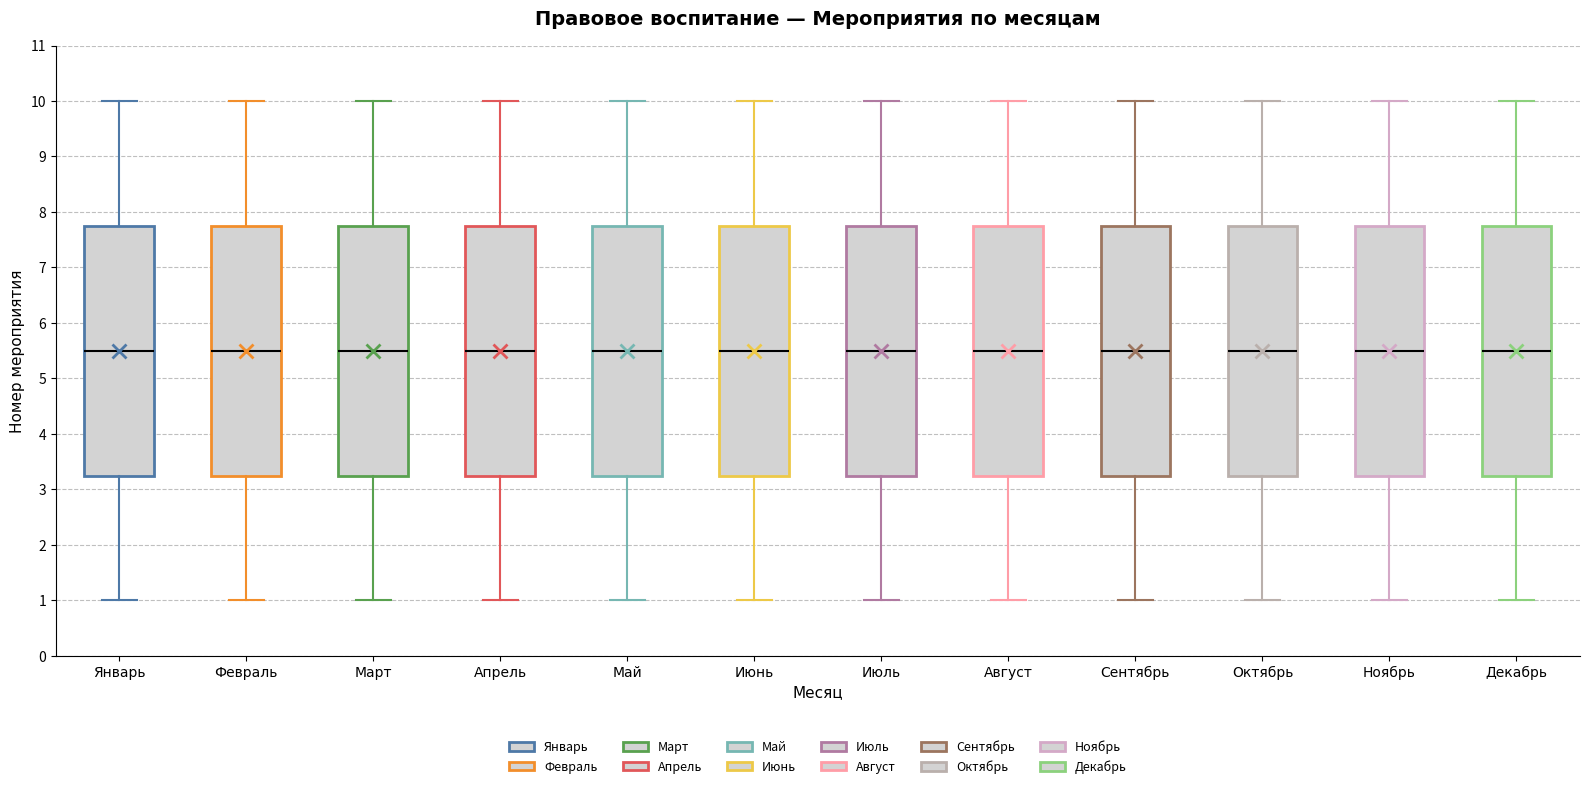

Where does the lower whisker of the box for Апрель end on the y-axis? The values are not printed on the chart, so give them approximately, as read against the axis.

1.0